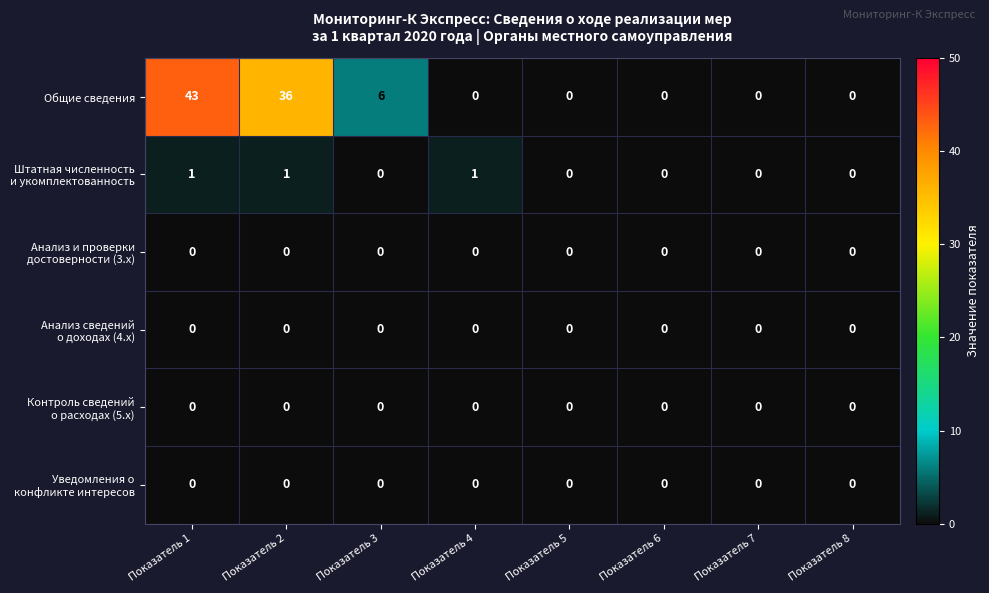

Which series changed the most between Показатель 3 and Показатель 8?

Общие сведения